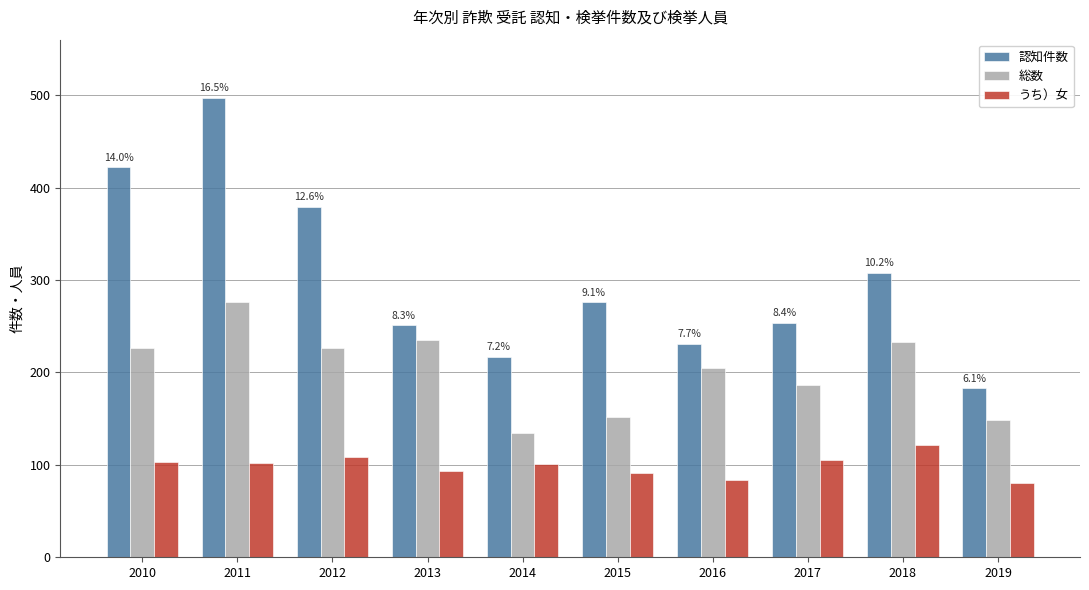

What is the greatest value displayed?

497